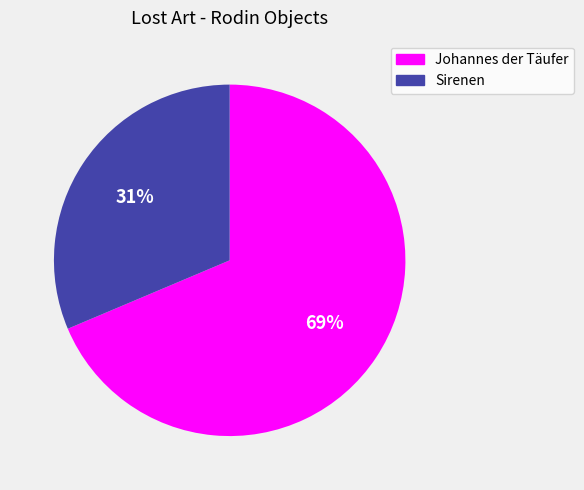

Count the number of slices in the pie.

2